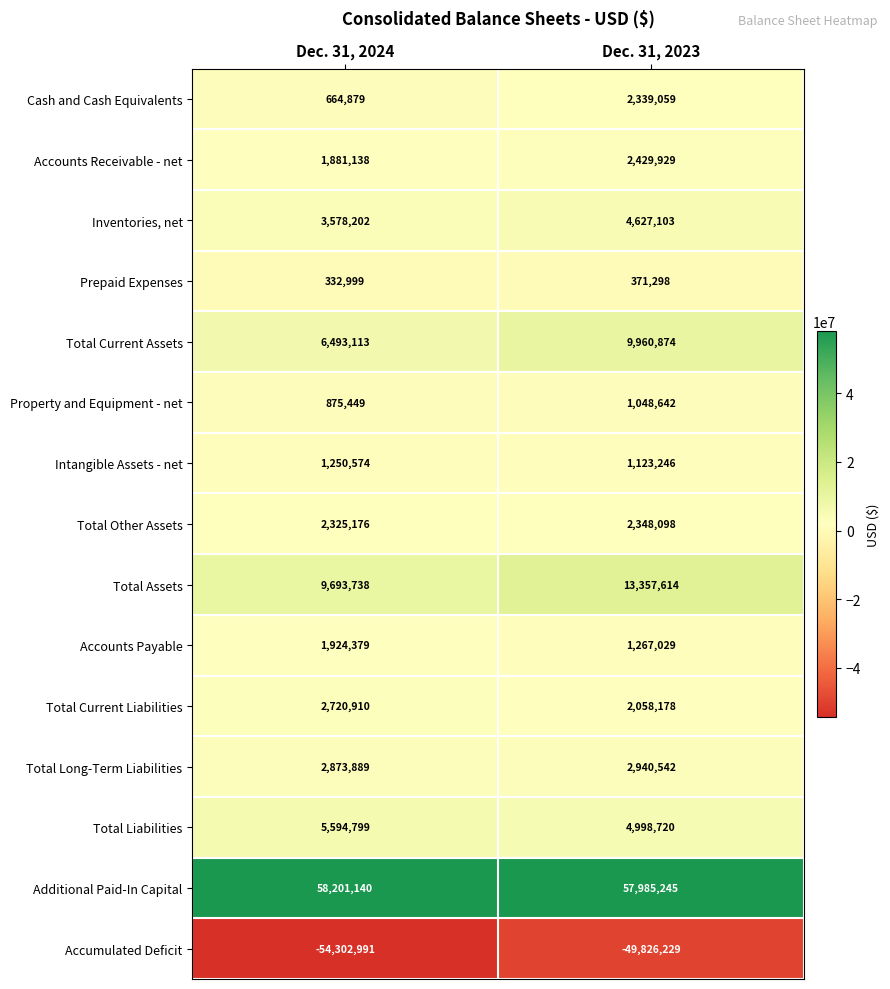

Which series changed the most between Dec. 31, 2024 and Dec. 31, 2023?

Accumulated Deficit